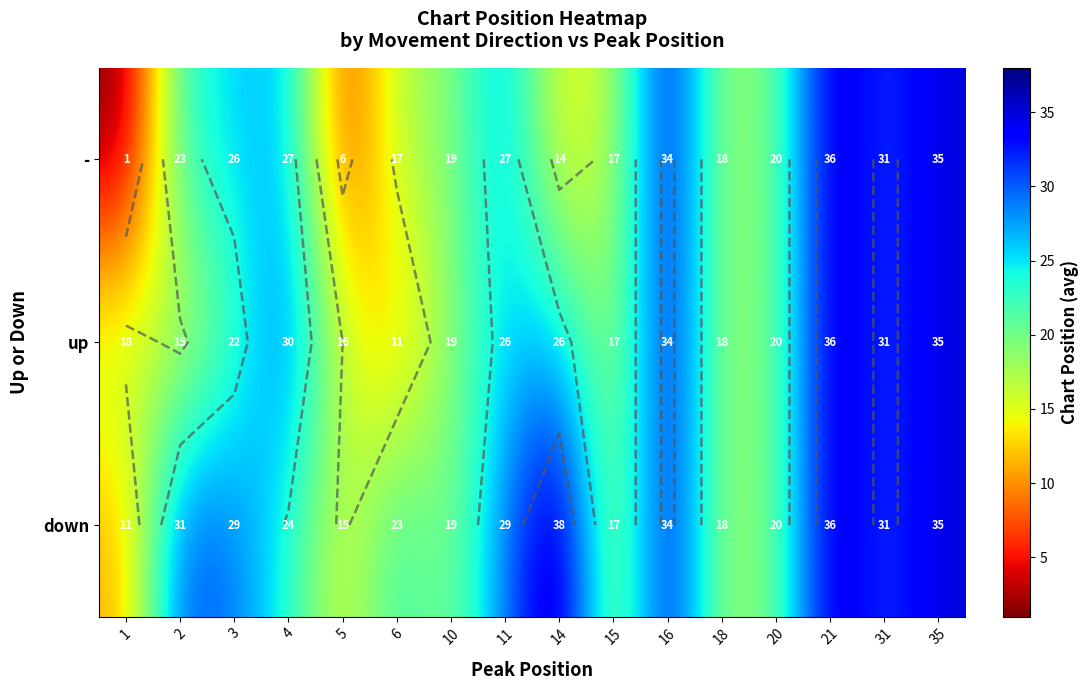

At which category is the sum across all series the highest?

21